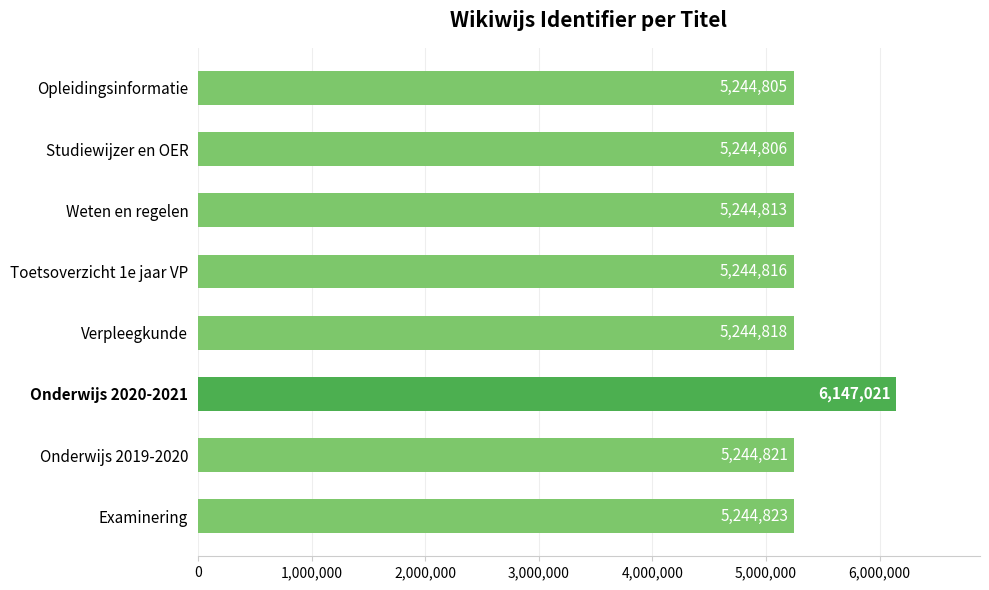

True or false: the data shows 1776018 at Studiewijzer en OER.

False